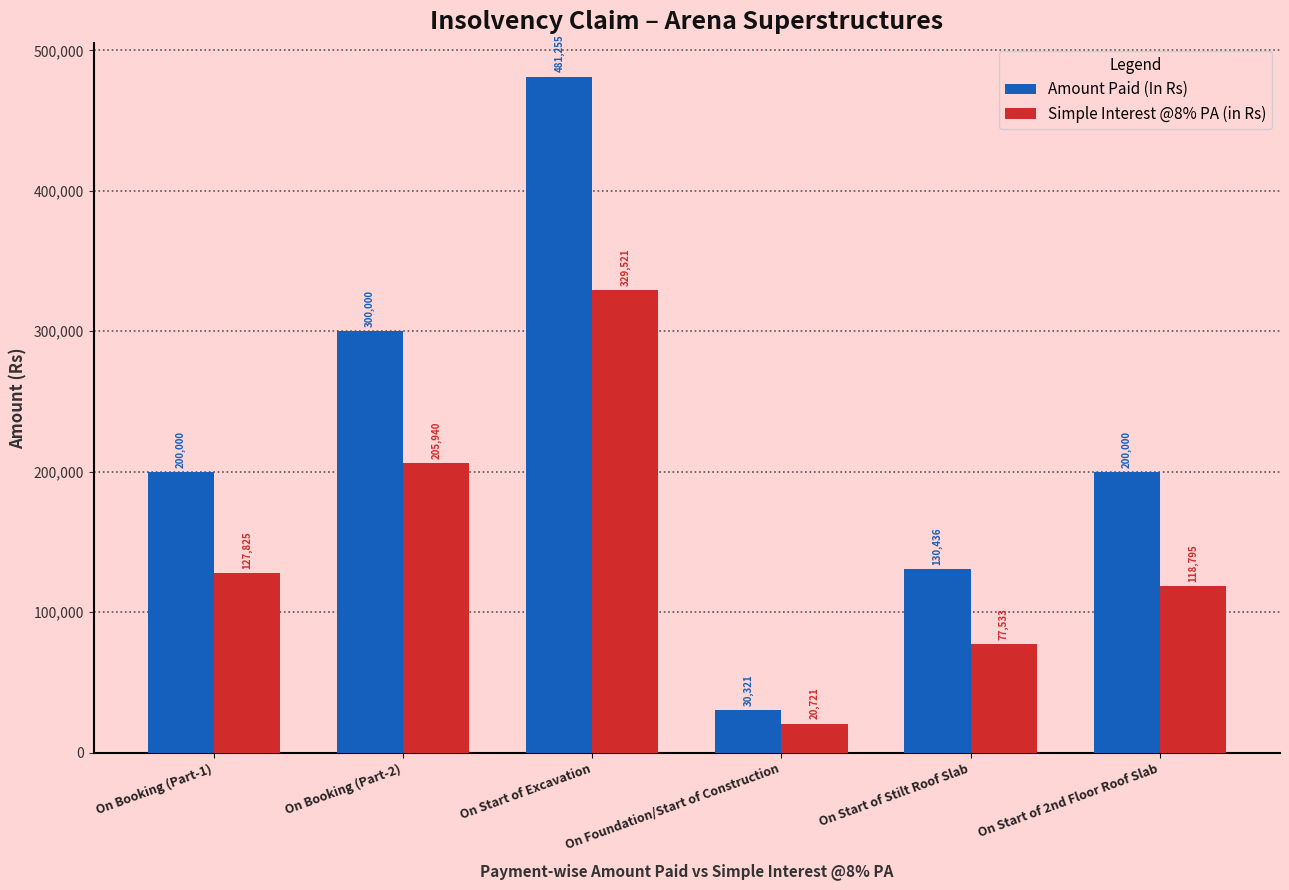

At On Start of 2nd Floor Roof Slab, list the series in order from largest to smallest.

Amount Paid (In Rs), Simple Interest @8% PA (in Rs)